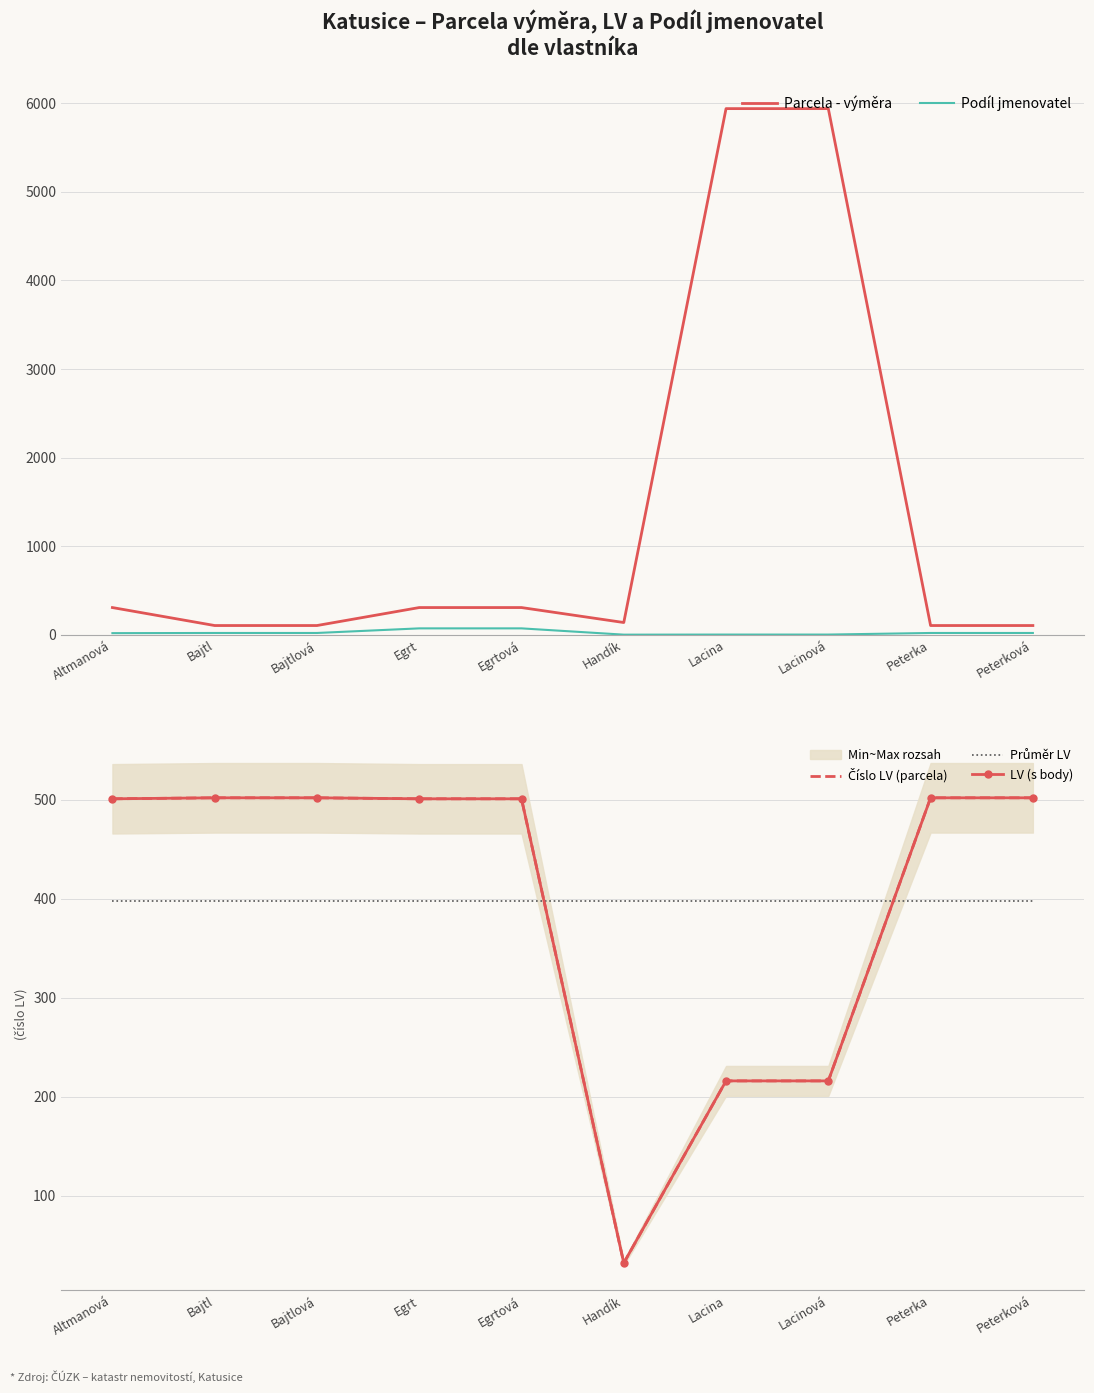

What is the total value across all series at Altmanová?

1724.5